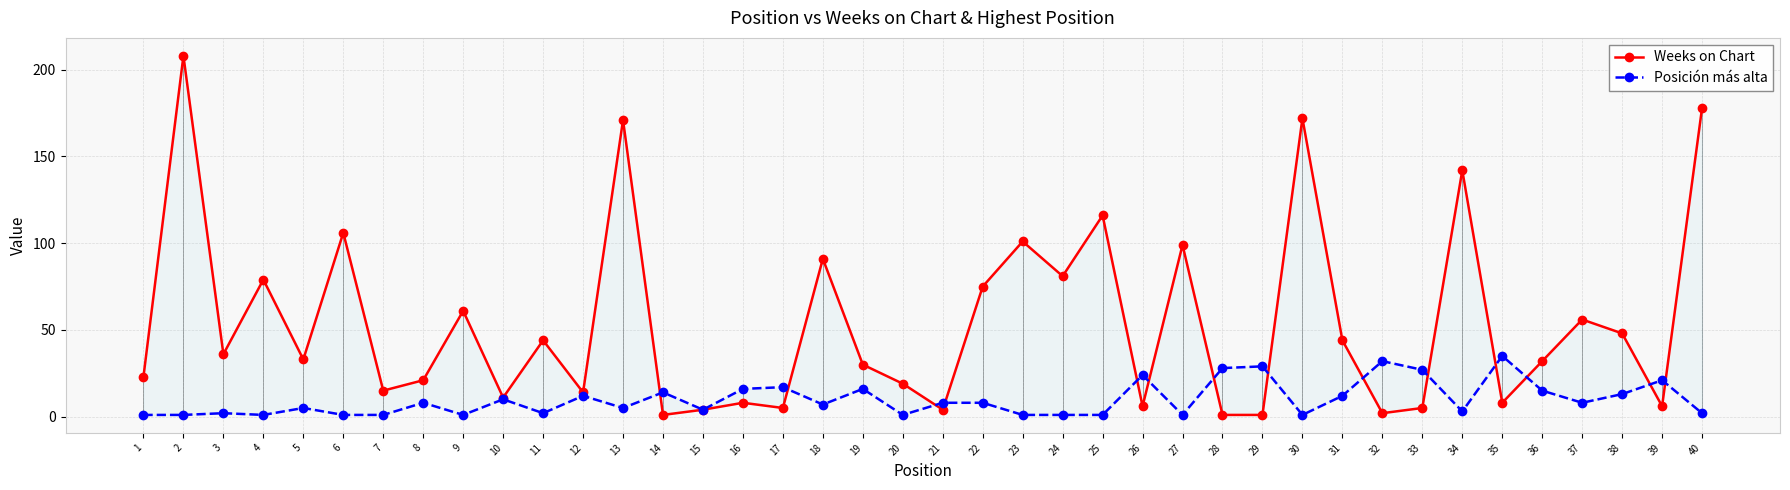

Which series has the largest range (max minus min)?

Weeks on Chart